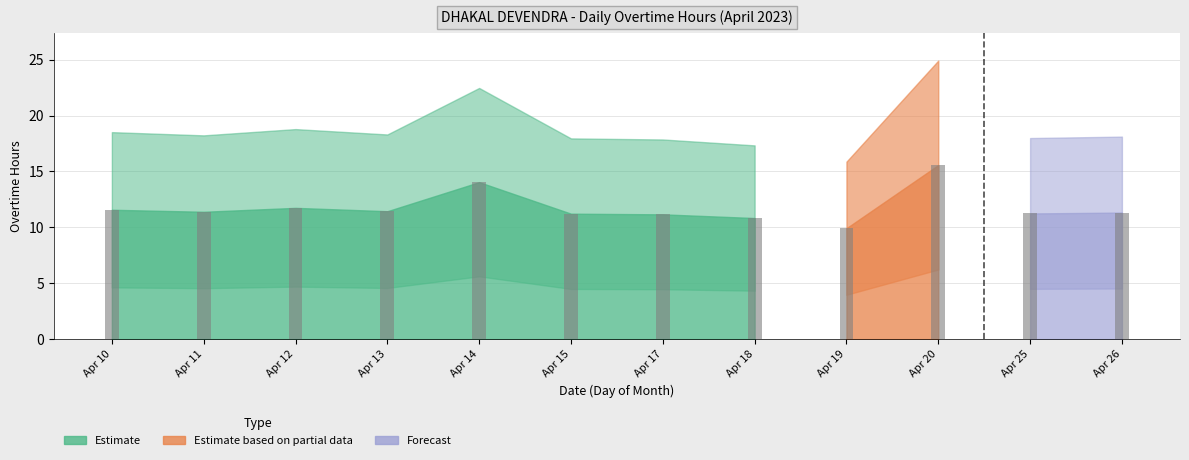

True or false: the data shows 17.6 at Apr 17.

False